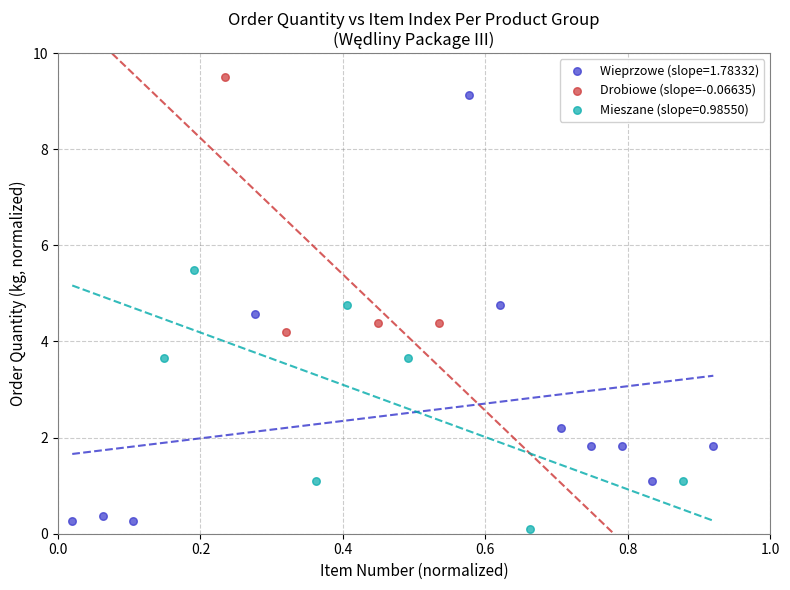

Which series has the largest Y range (max minus min)?

Wieprzowe (slope=1.78332)